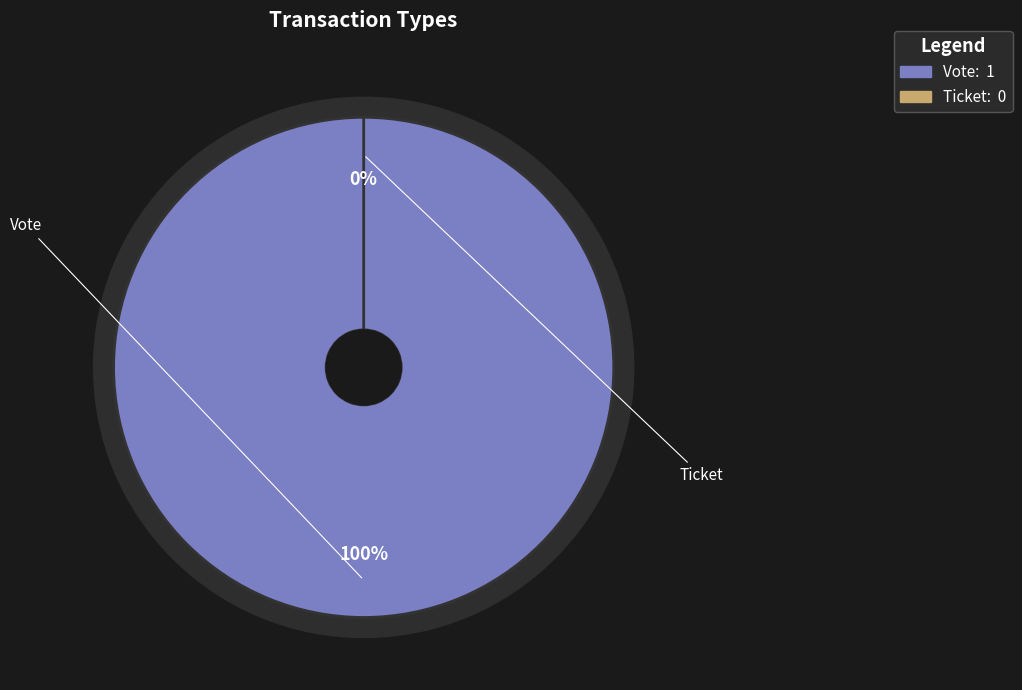

What is the majority slice?

Vote